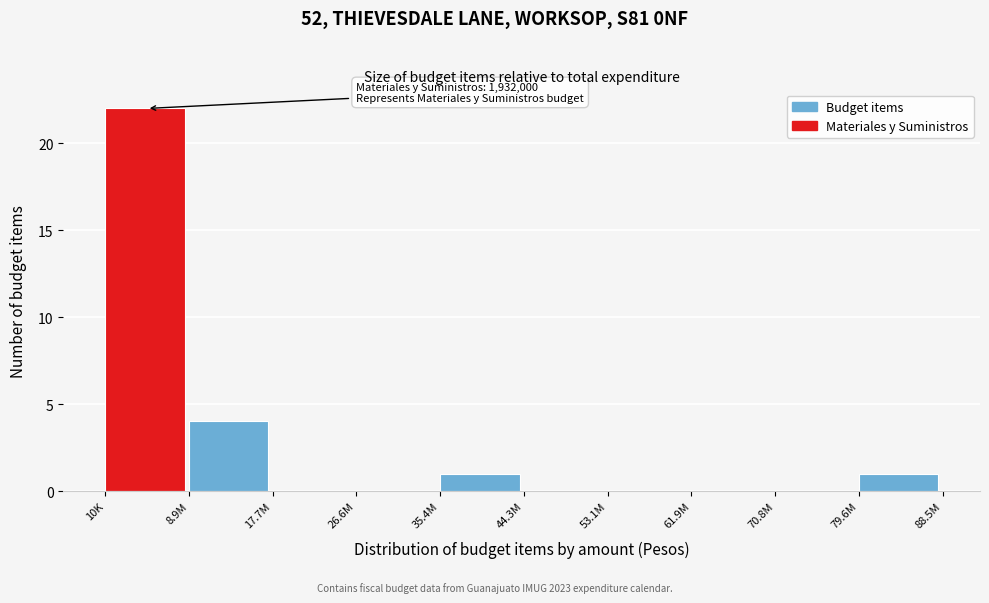

Reading left to right, list all the values displayed in this chart.

10K=22	8.9M=4	17.7M=0	26.6M=0	35.4M=1	44.3M=0	53.1M=0	61.9M=0	70.8M=0	79.6M=1